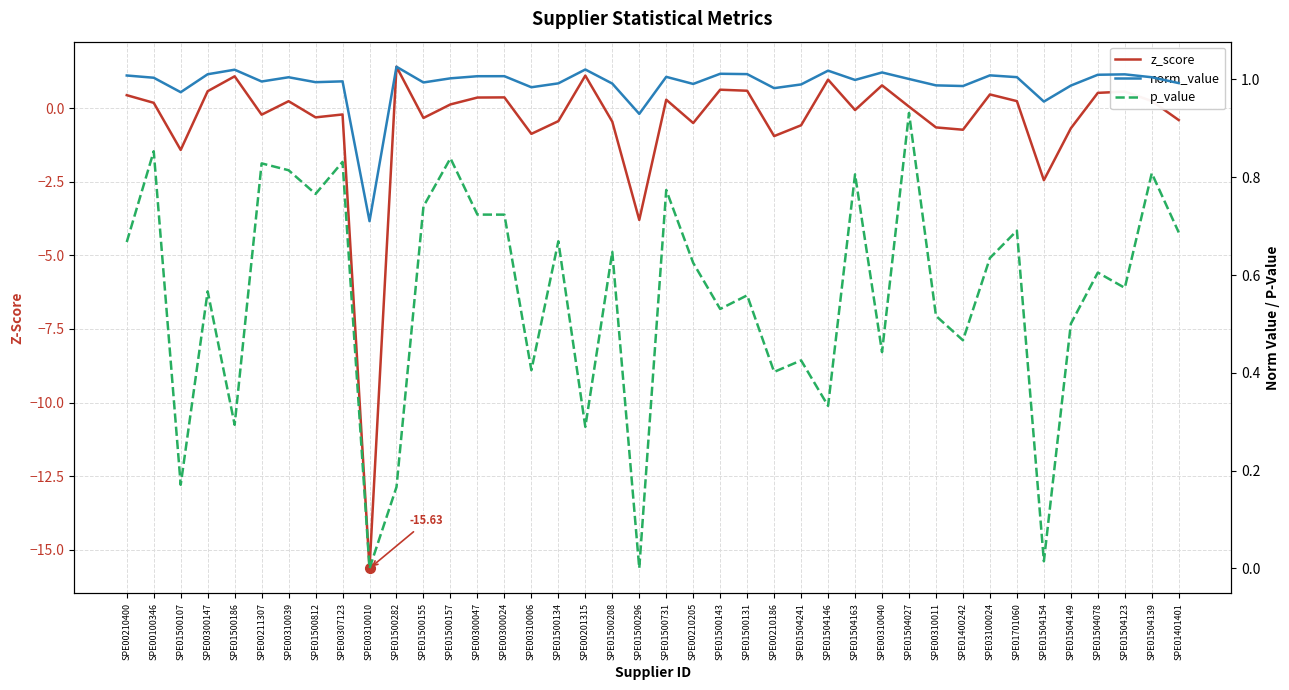

Between SPE00100346 and SPE01500155, which series saw the biggest shift?

z_score